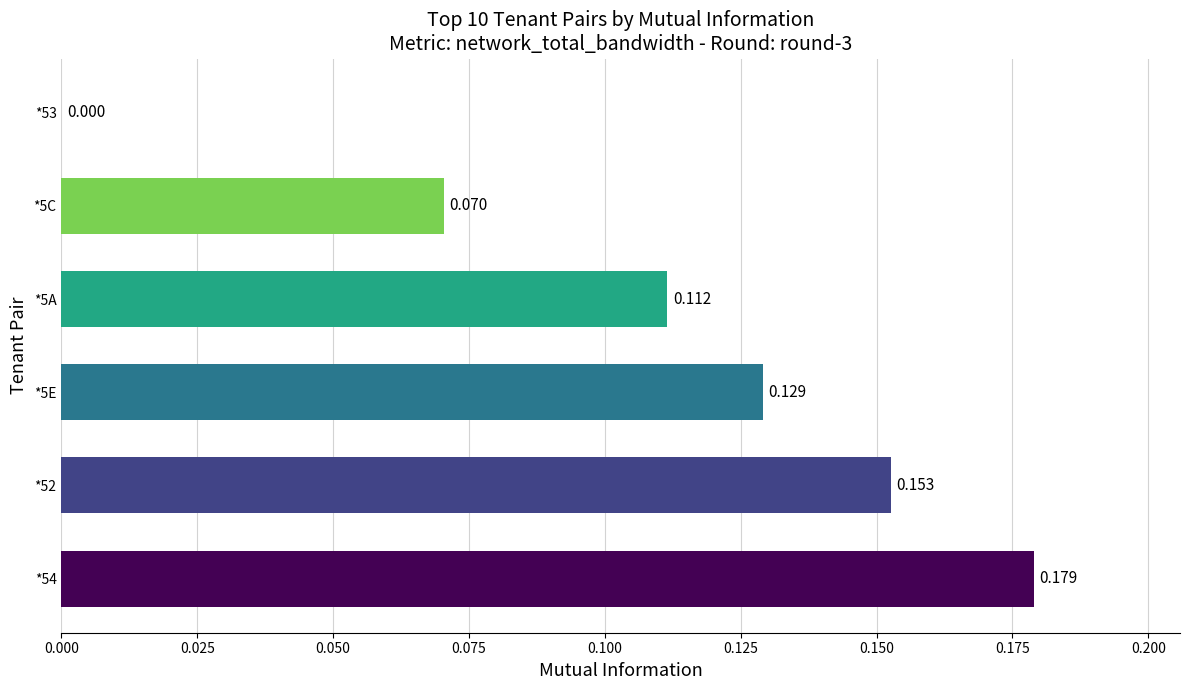

How many values exceed 0?

5